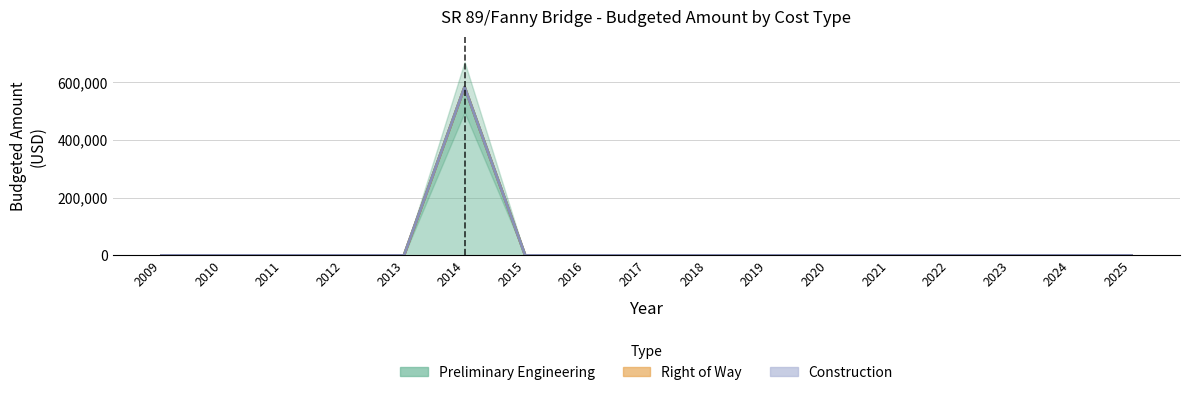

Between 2009 and 2021, which series saw the biggest shift?

Preliminary Engineering